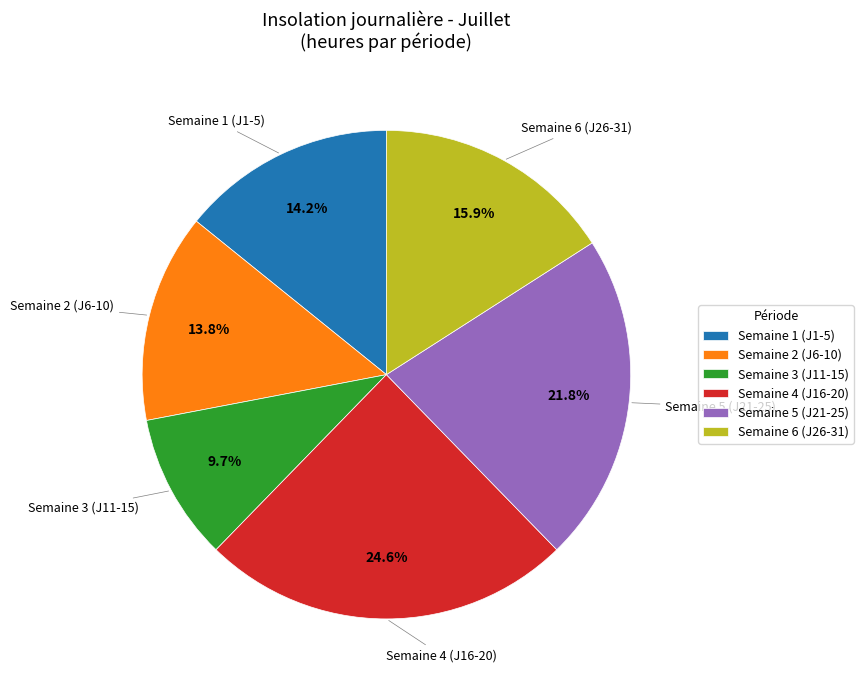

What is the ratio of the value at Semaine 4 (J16-20) to the value at Semaine 3 (J11-15)?

2.5